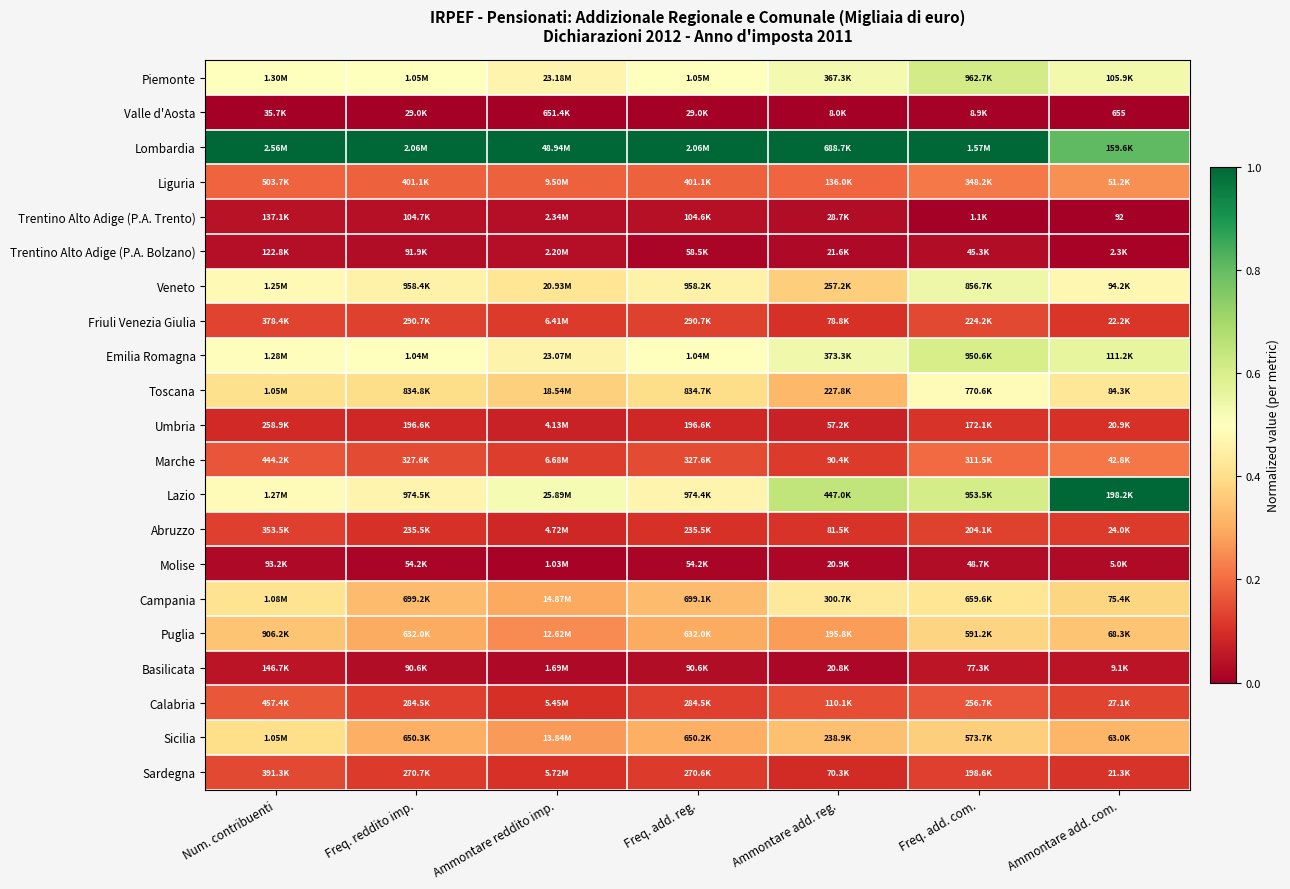

True or false: Sicilia has a value of 0.4 at Num. contribuenti.

True